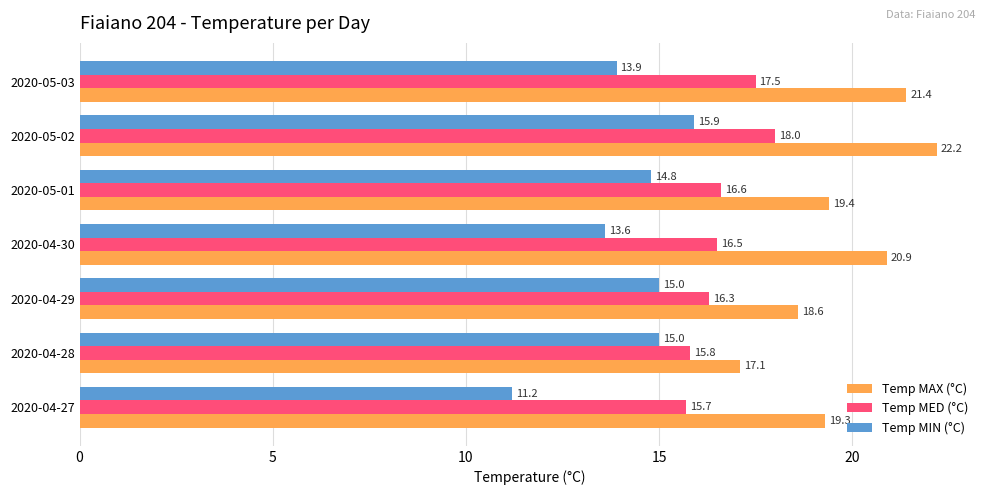

At which category is the sum across all series the highest?

2020-05-02